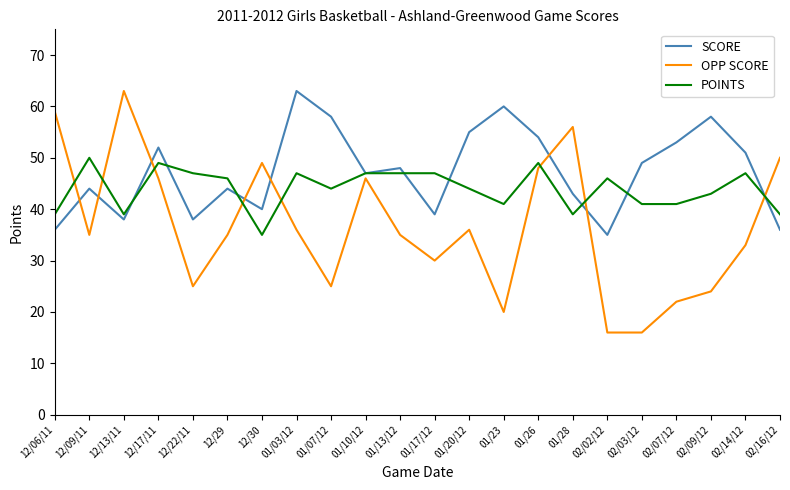

Where do OPP SCORE and POINTS first cross each other?

12/06/11 and 12/09/11